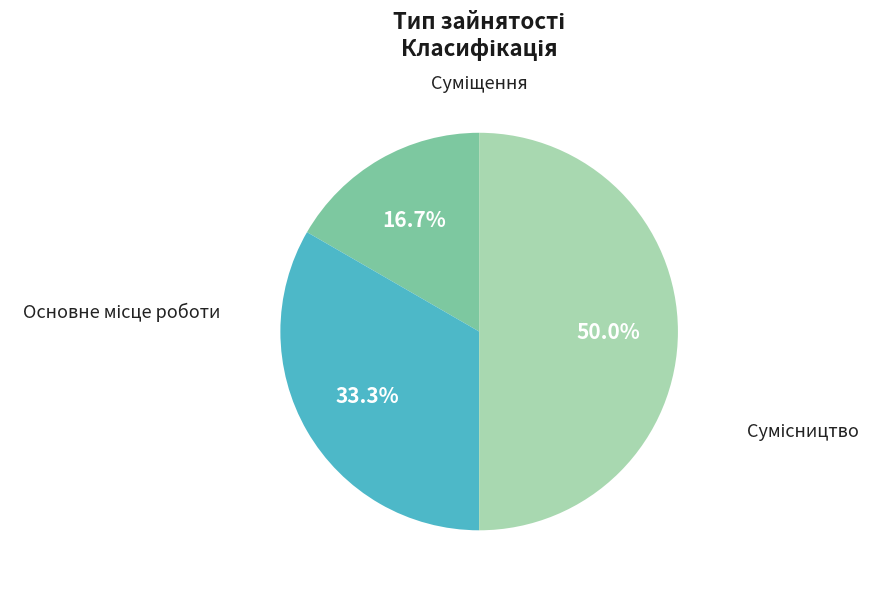

Is there any slice that represents more than half of the pie?

No